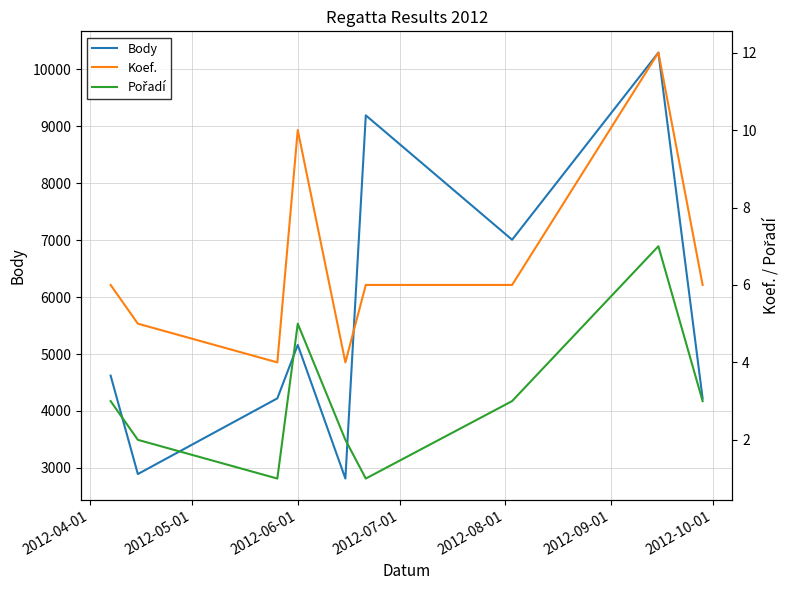

In Body, how many points are higher than both neighbors (excluding endpoints)?

3